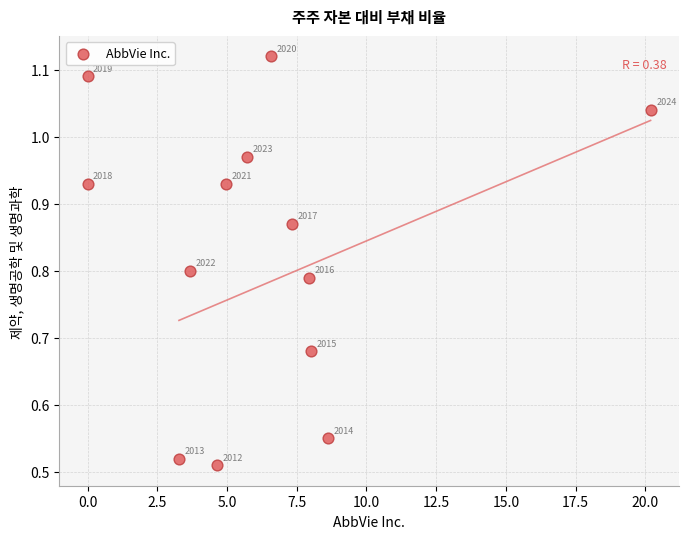

What is the range of X values (max minus min)?

20.2